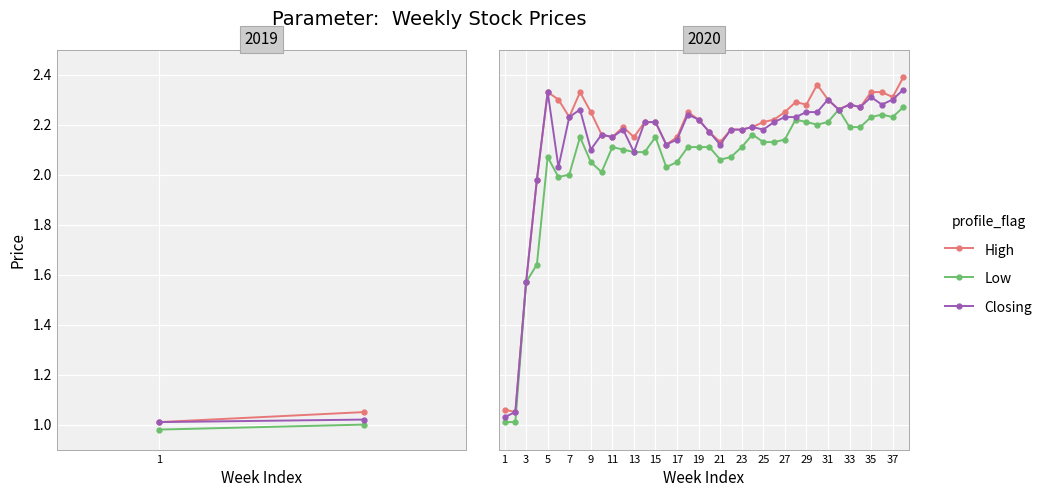

Which series has the largest total across all categories?

High